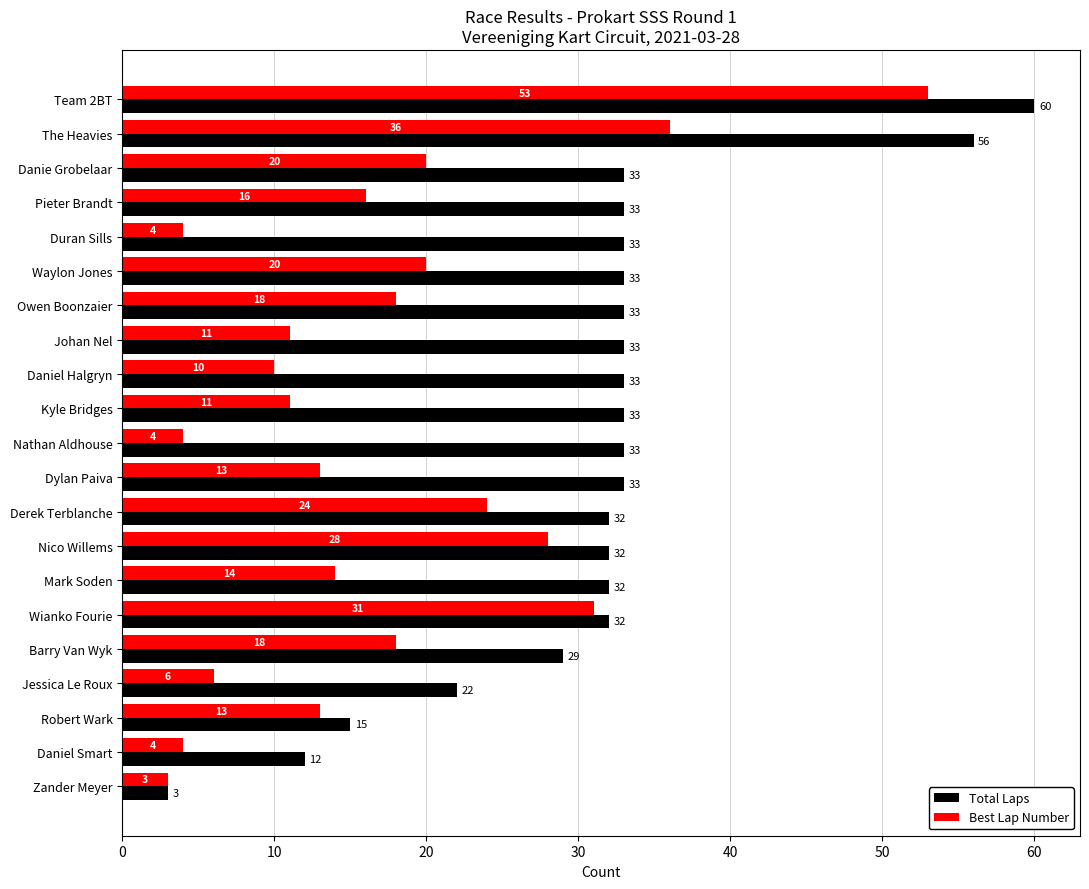

At how many categories does at least one series exceed 9?

20